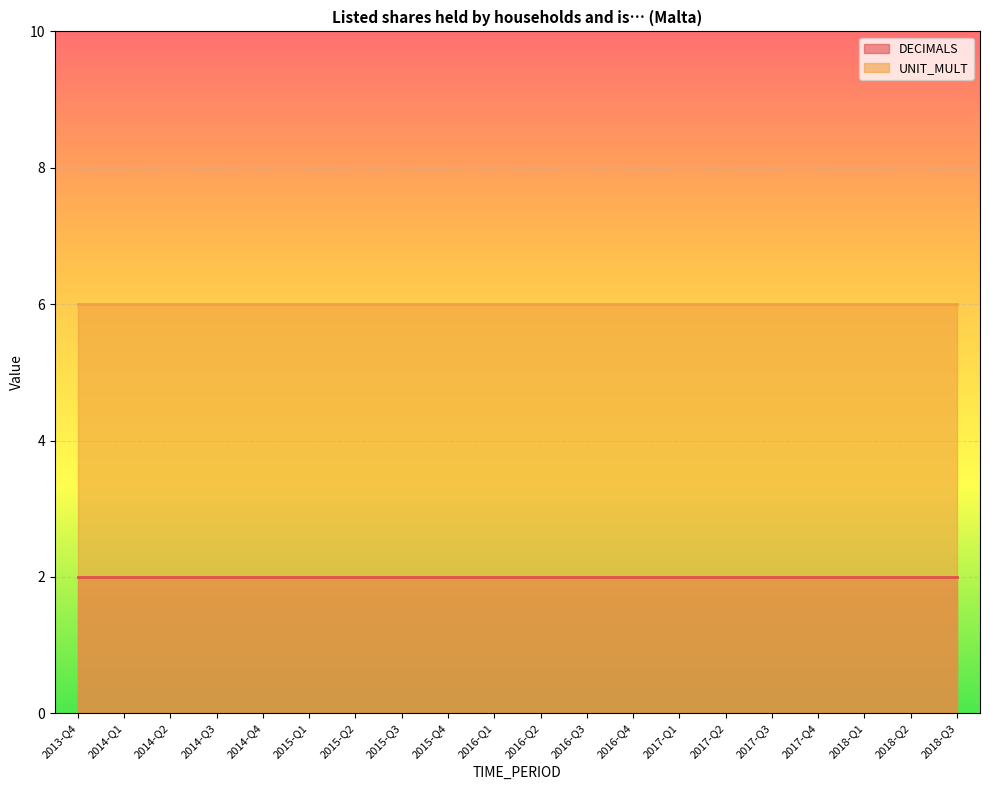

At how many categories does at least one series exceed 4?

20